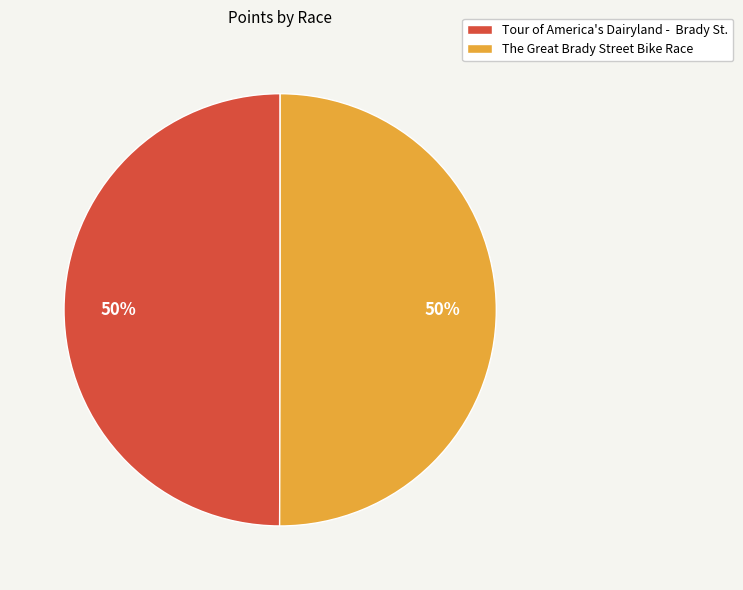

To the nearest percent, what is the average slice percentage?

50%